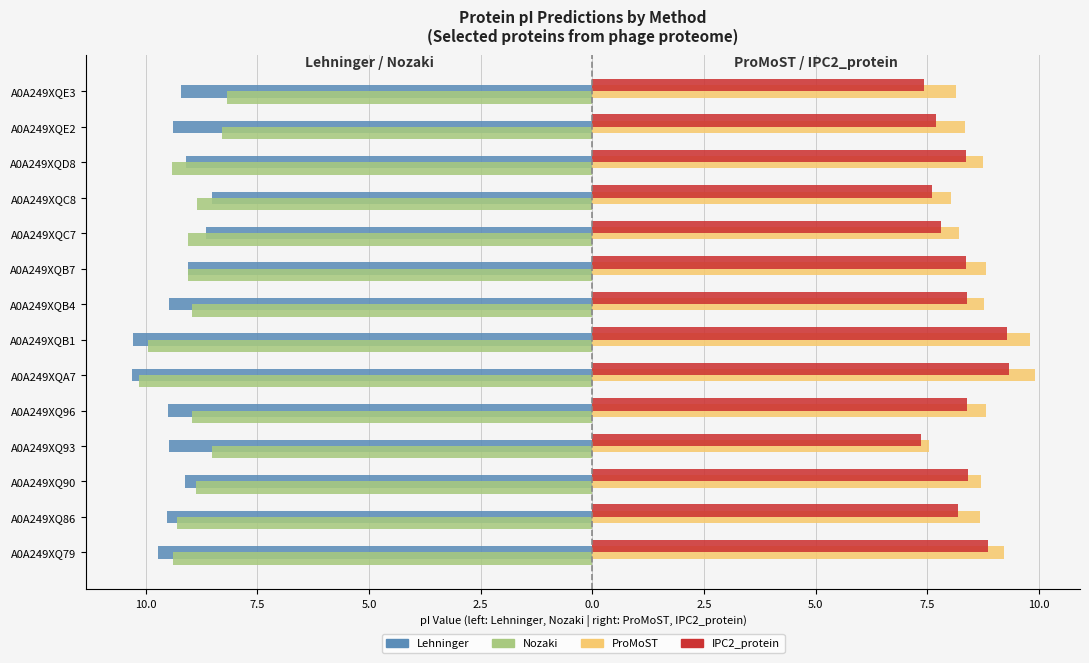

What are all the series names shown in the legend?

Lehninger, Nozaki, ProMoST, IPC2_protein